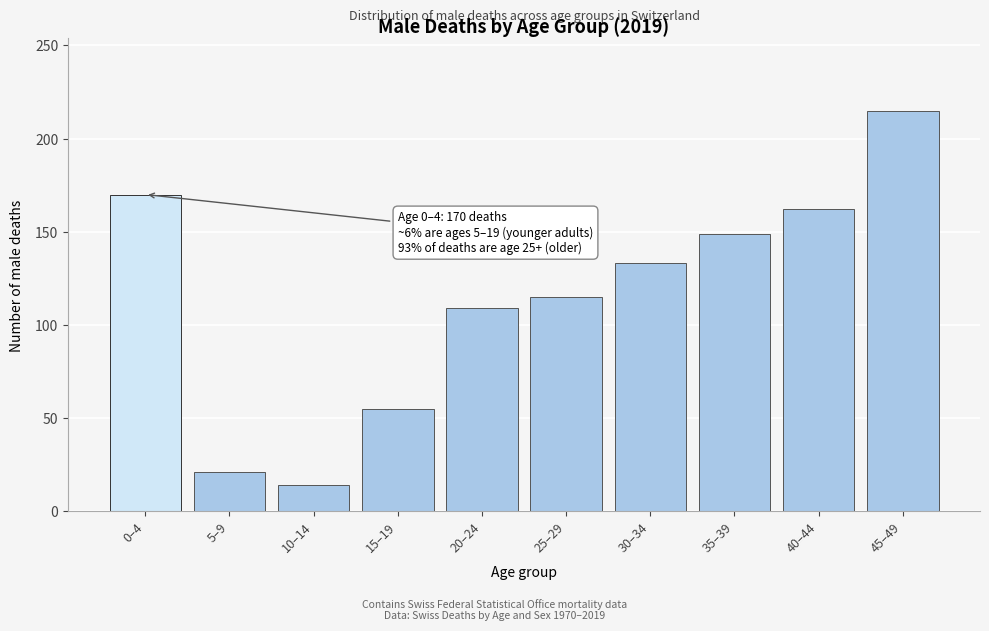

Reading left to right, extract all data points from this chart.

0–4=170	5–9=21	10–14=14	15–19=55	20–24=109	25–29=115	30–34=133	35–39=149	40–44=162	45–49=215